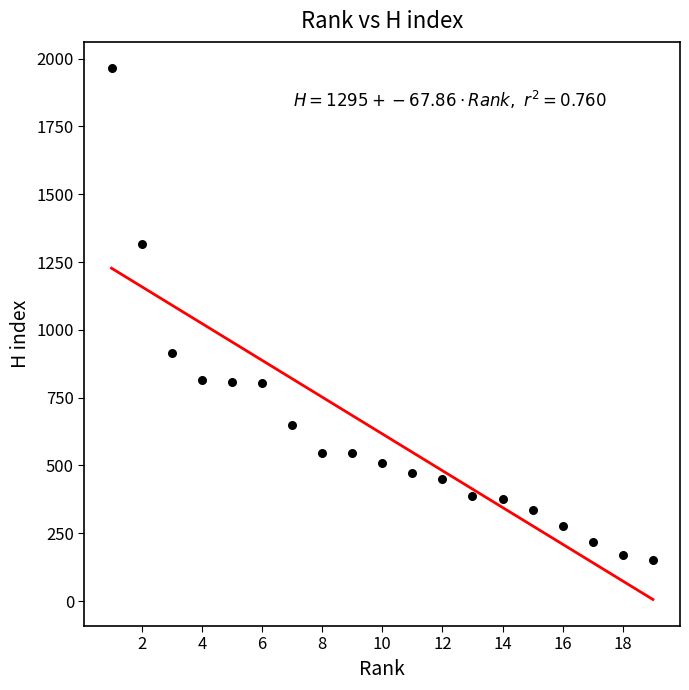

What is the range of X values (max minus min)?

18